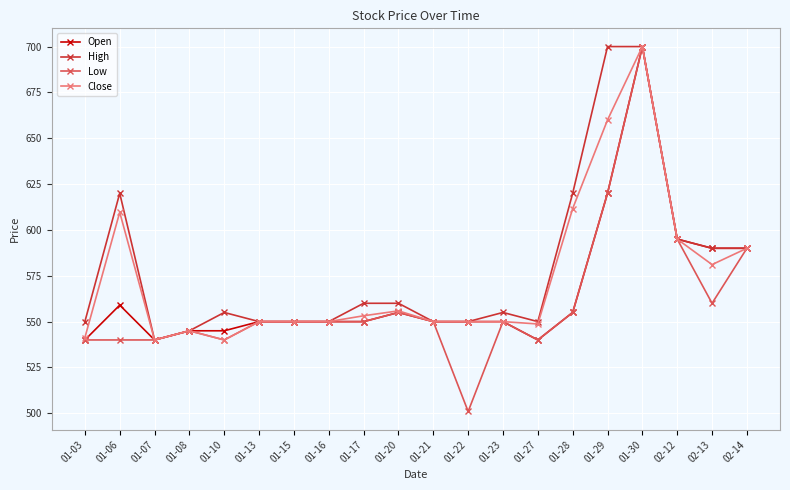

What is the difference between the highest and lowest values at 02-13?

30.0